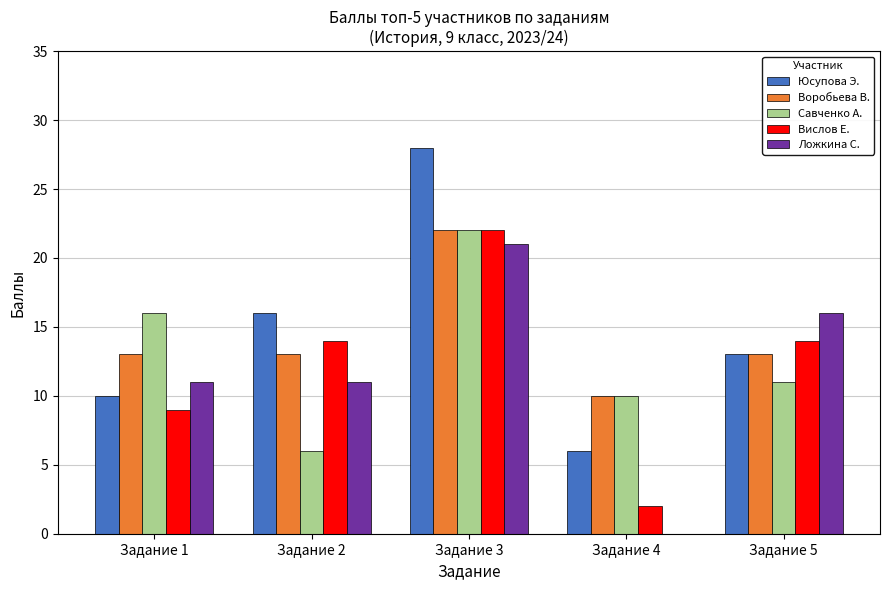

Are the bars horizontal?

No